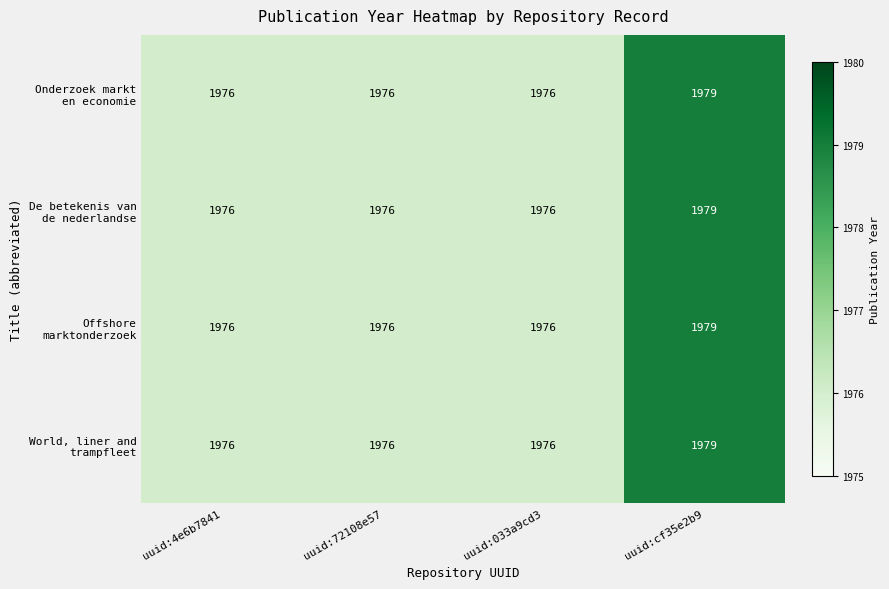

At which category is the sum across all series the highest?

uuid:cf35e2b9